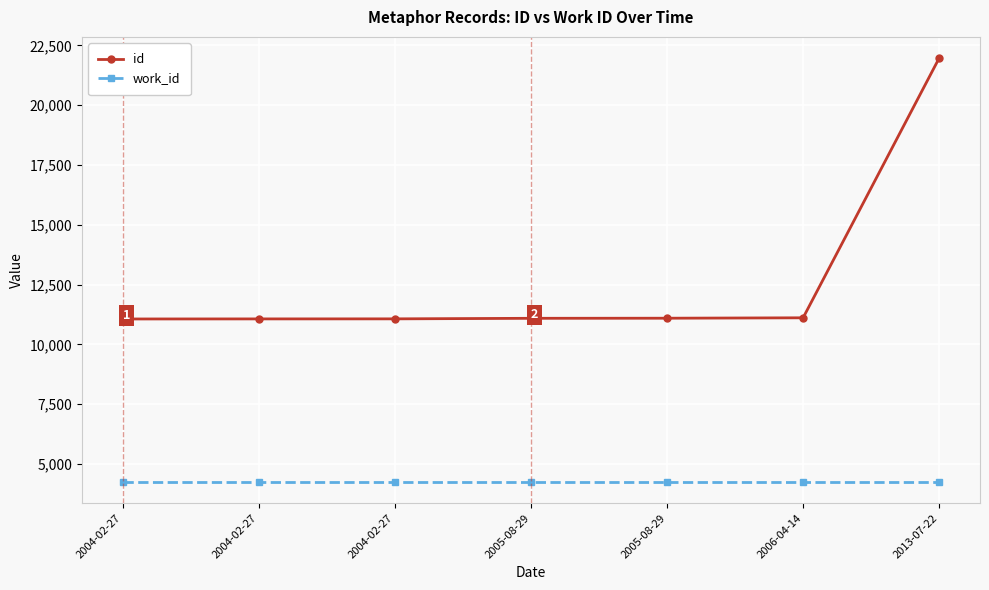

At 2004-02-27, list the series in order from largest to smallest.

id, work_id